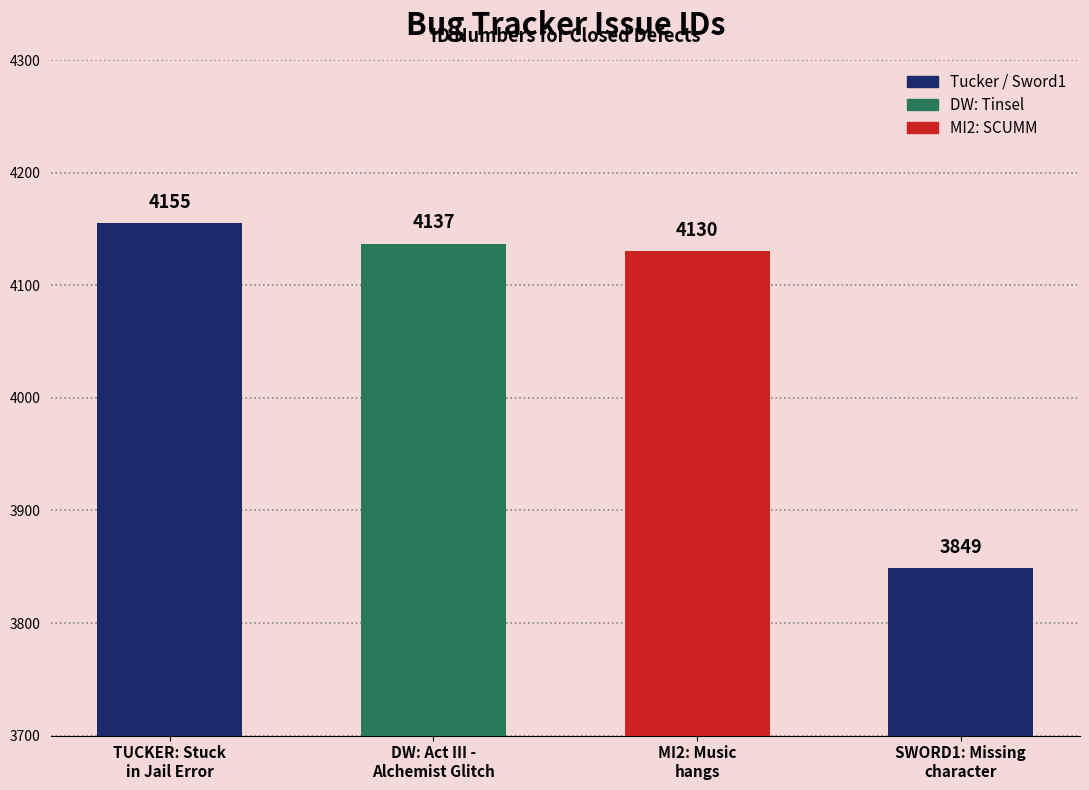

Where is the data nearest to the value 4002?

MI2: Music
hangs